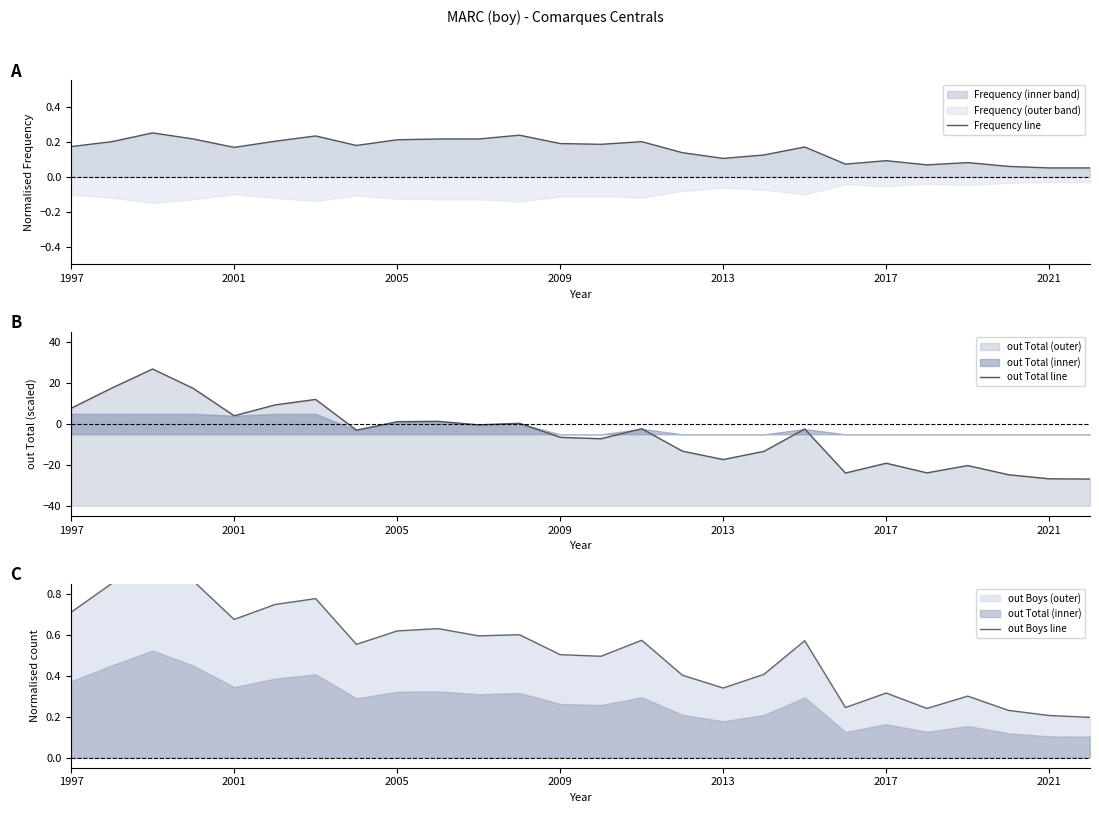

Rank the series at 23 from highest to lowest value.

out Boys line, Frequency line, out Total line